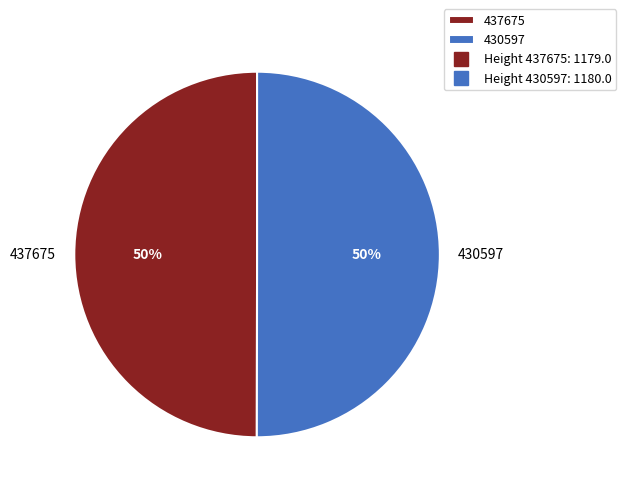

Count the number of slices in the pie.

2